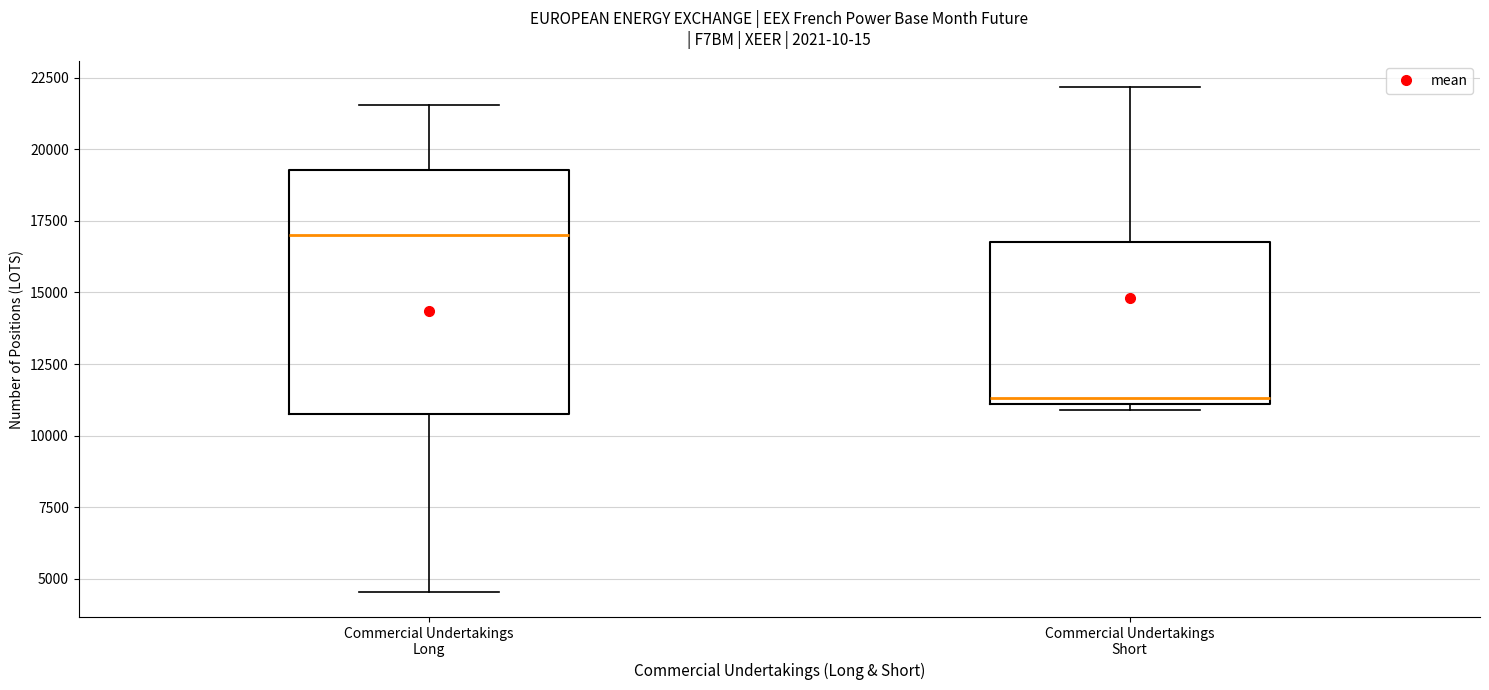

Comparing the boxes themselves (not the whiskers), which one is the tallest?

Commercial Undertakings Long